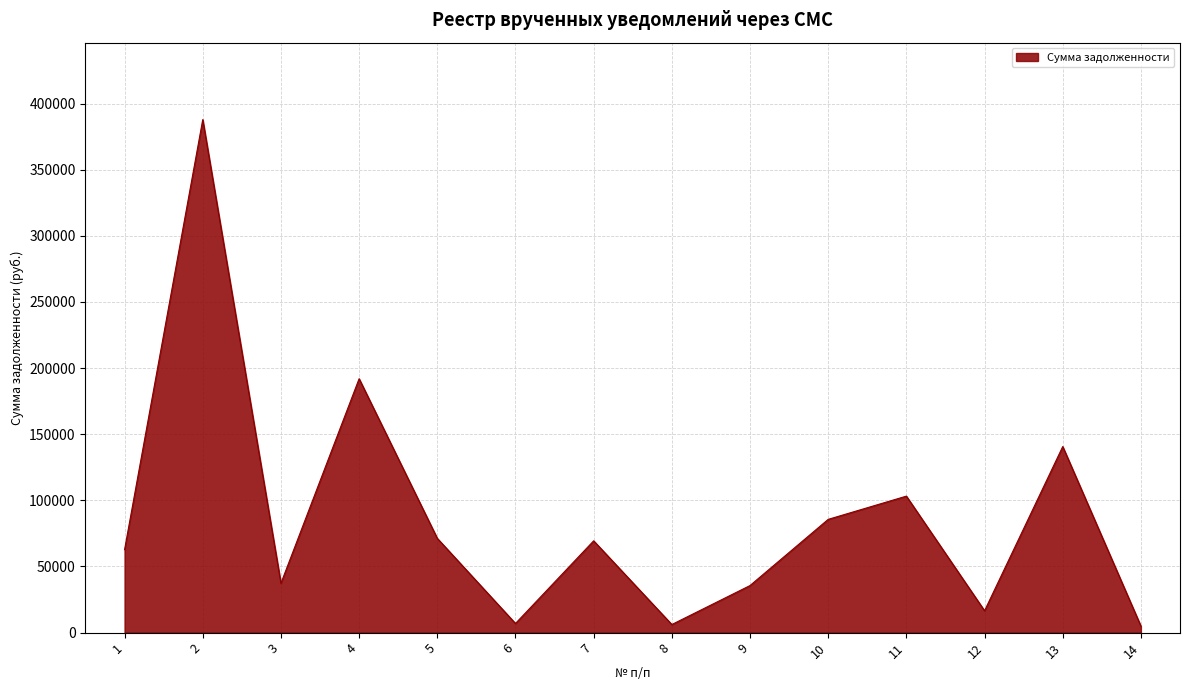

At which label does the data first exceed 69405?

2